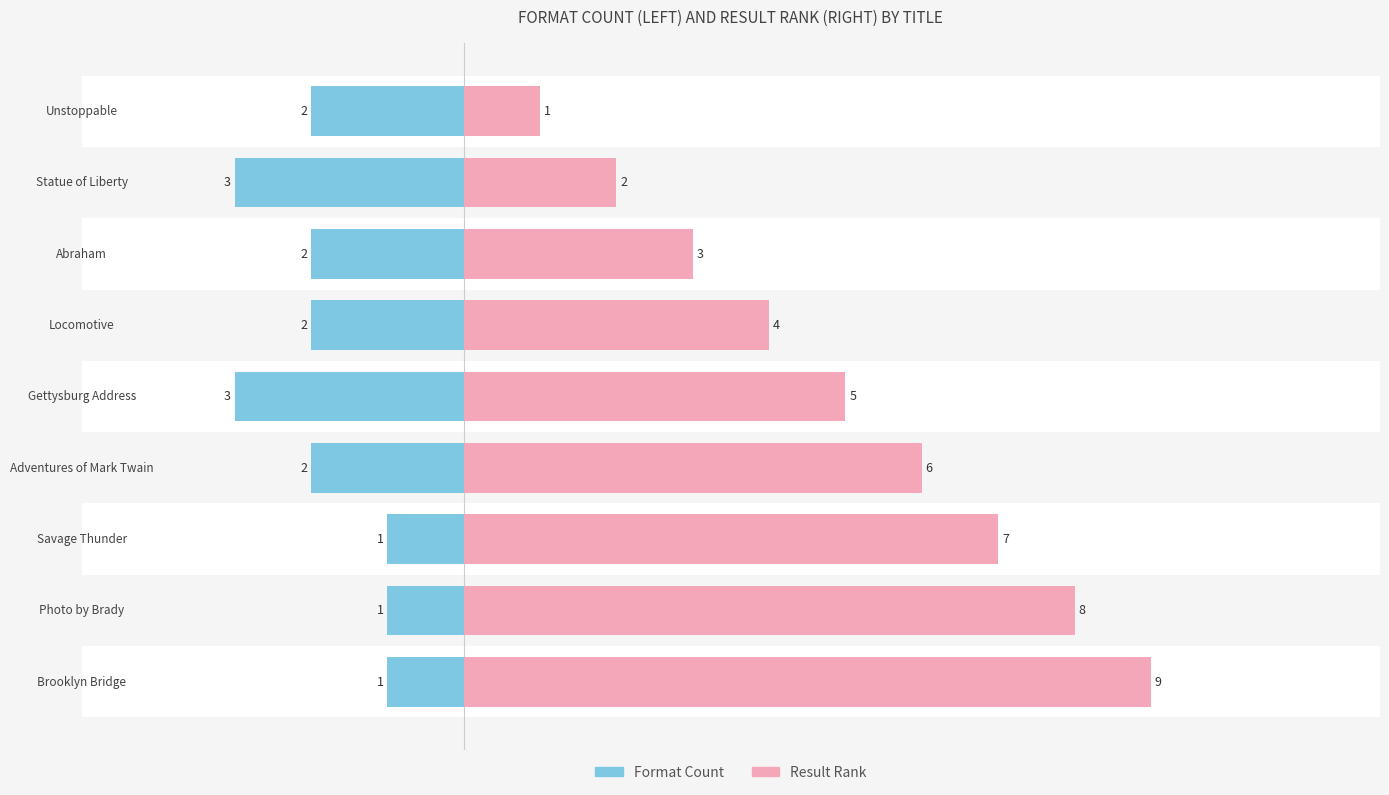

Reading left to right, transcribe all the data shown in this chart.

Format Count: −6=-2	−4=-3	−2=-2	0=-2	2=-3	4=-2	6=-1	8=-1	10=-1
Result Rank: −6=1	−4=2	−2=3	0=4	2=5	4=6	6=7	8=8	10=9